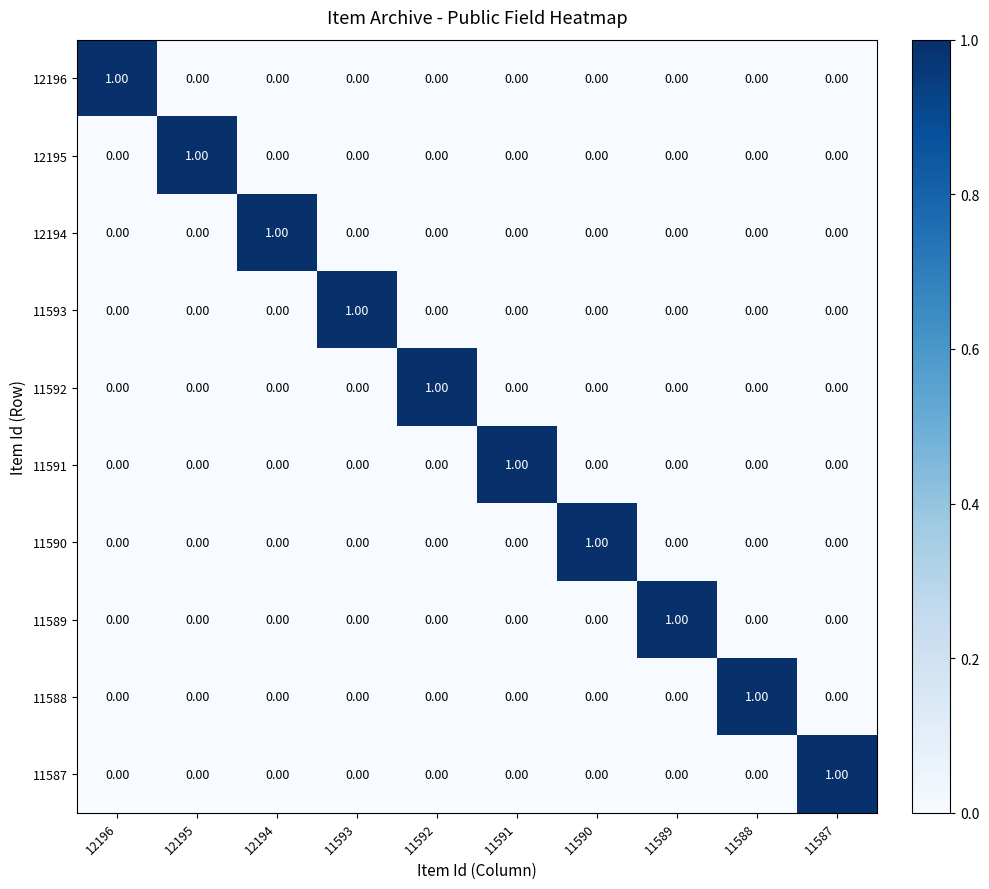

Count the number of data series in this chart.

10